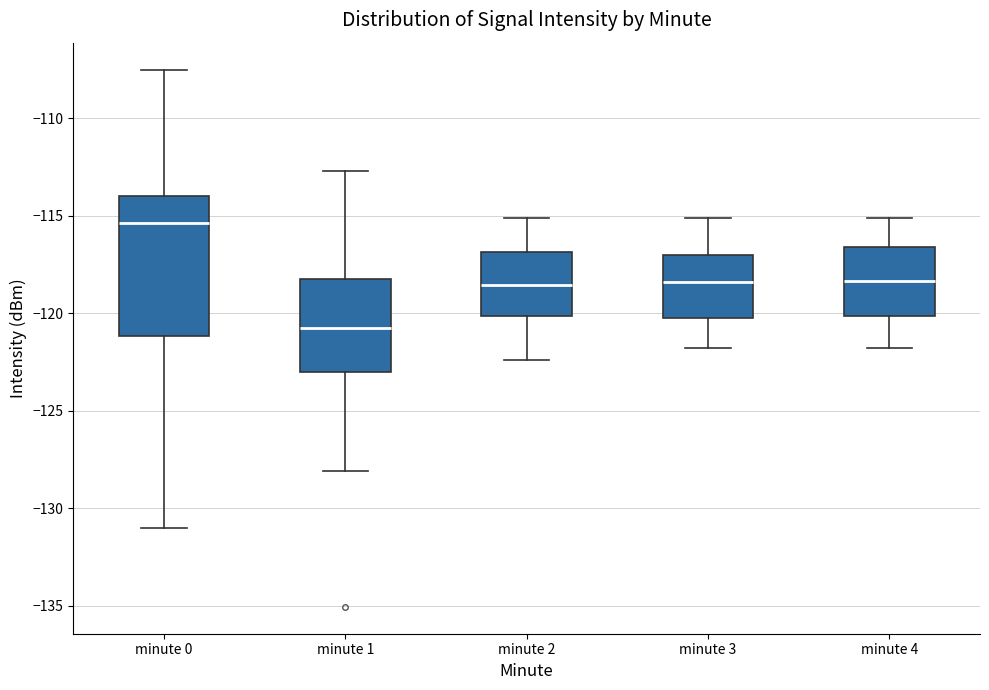

Comparing the boxes themselves (not the whiskers), which one is the tallest?

minute 0